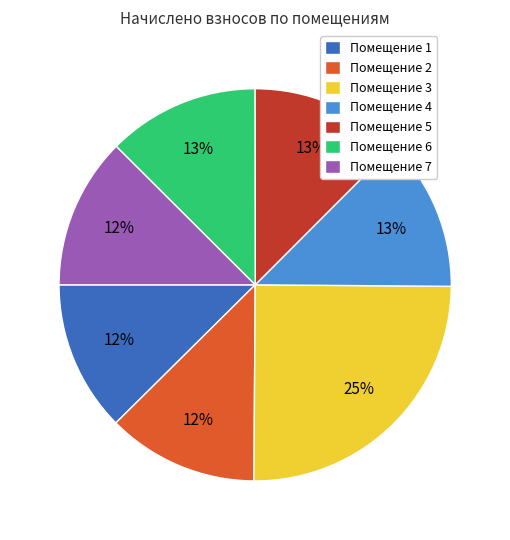

What is the largest slice in the pie chart?

Помещение 3